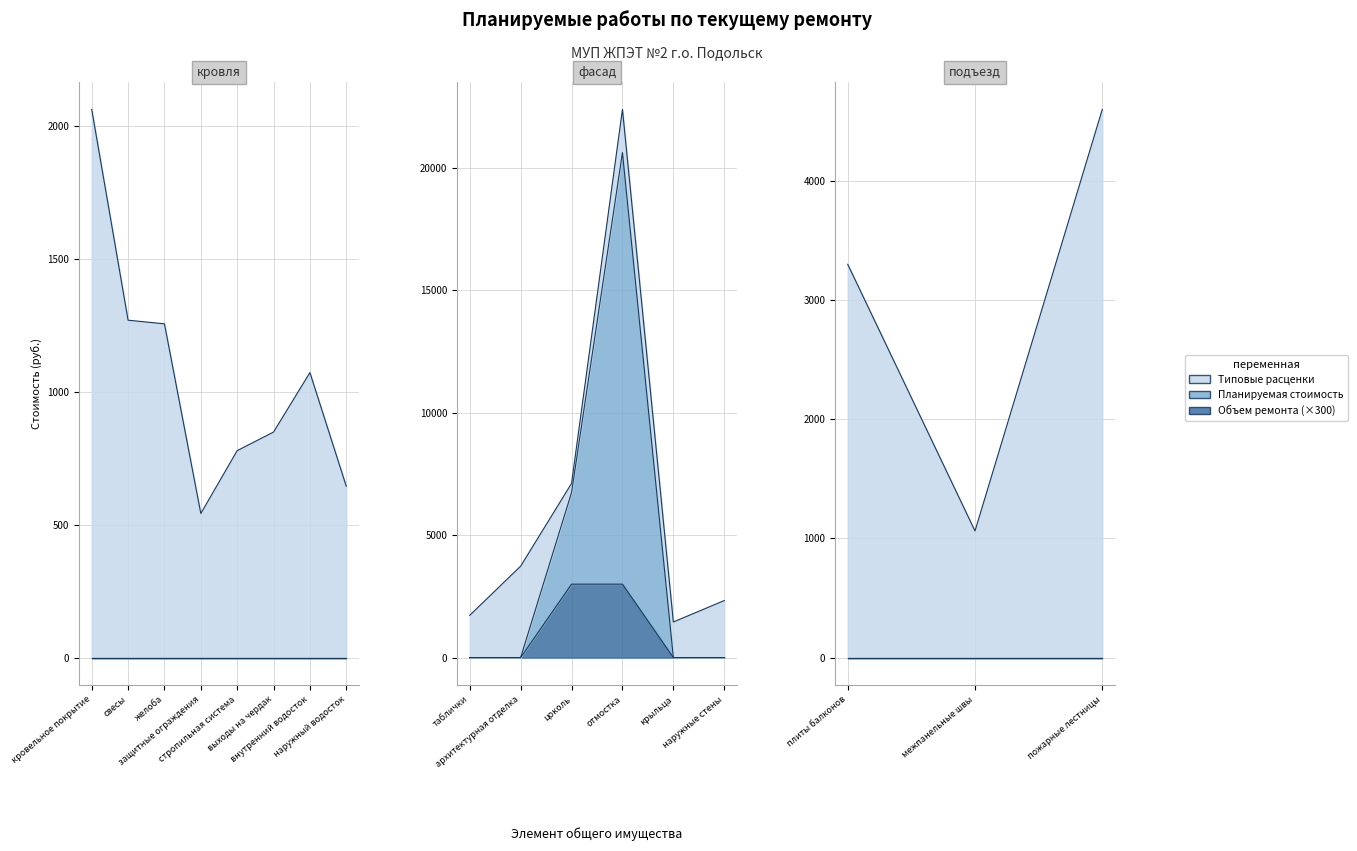

The Планируемая стоимость series shows 8532.0 at наружный водосток. True or false?

False